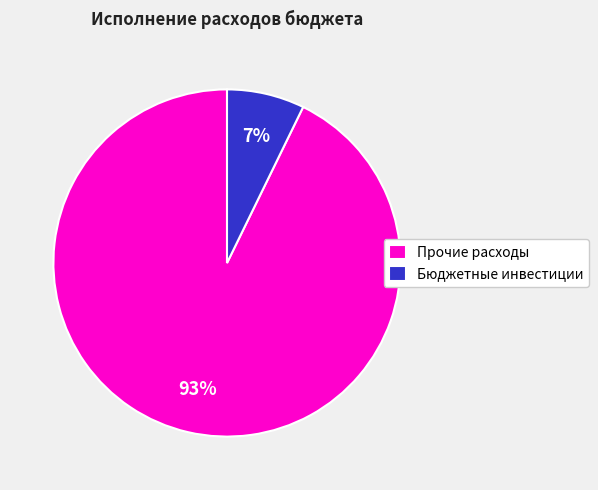

Count the number of slices in the pie.

2